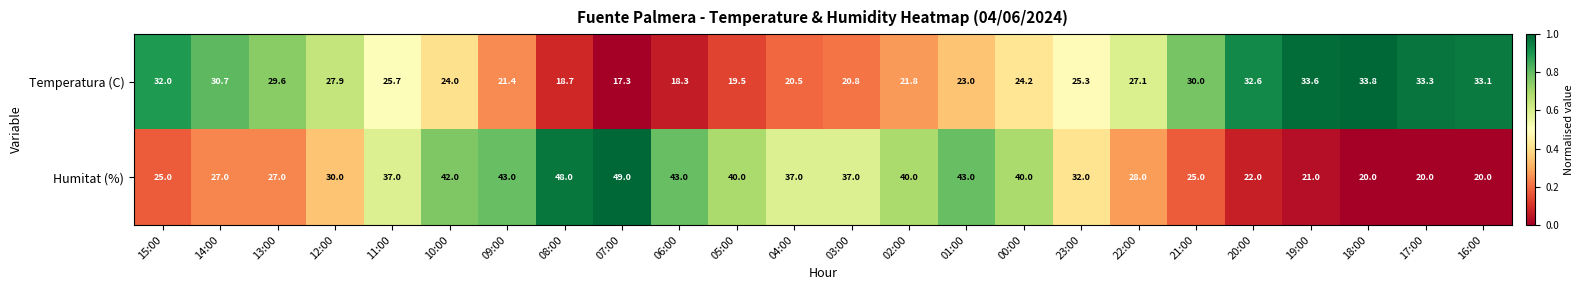

Where does the Temperatura (C) series first go above 25?

15:00